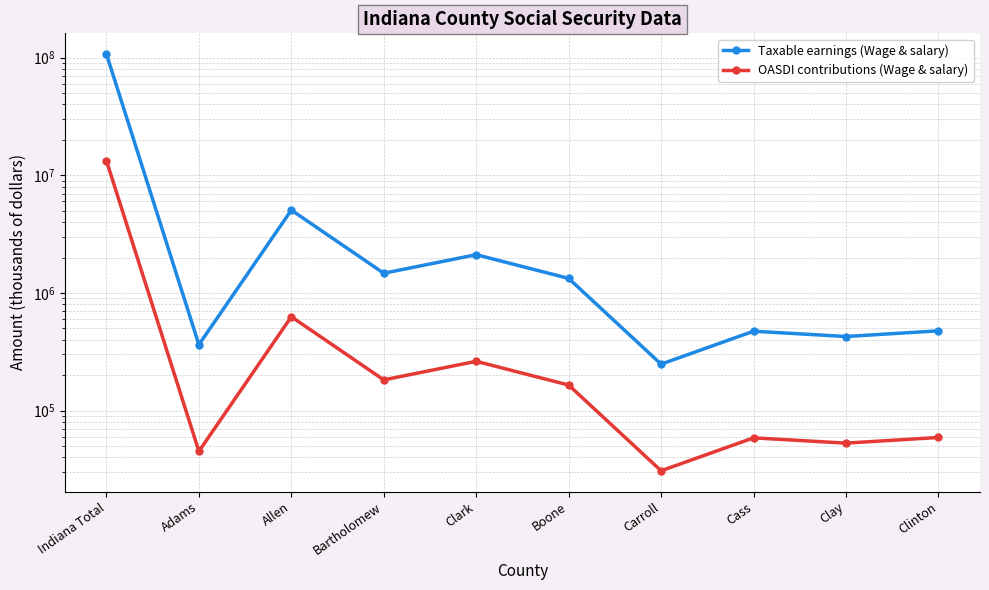

Is the value of OASDI contributions (Wage & salary) at Cass greater than the value of Taxable earnings (Wage & salary) at Adams?

No